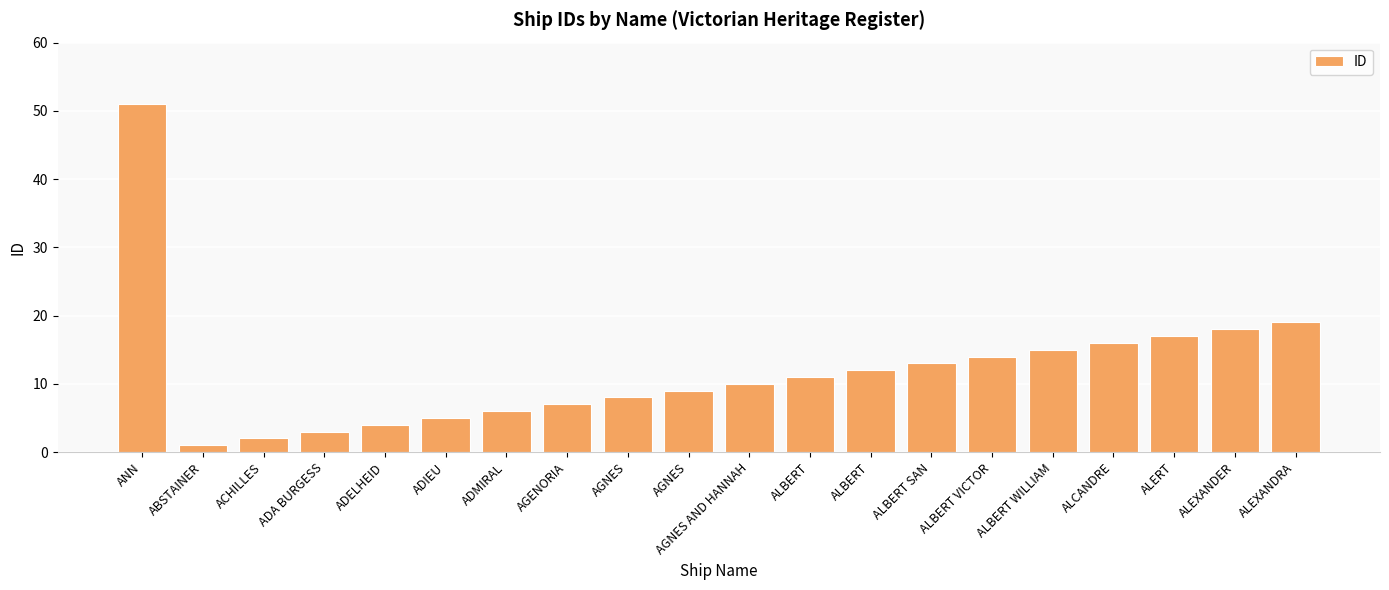

Does the chart contain any negative values?

No